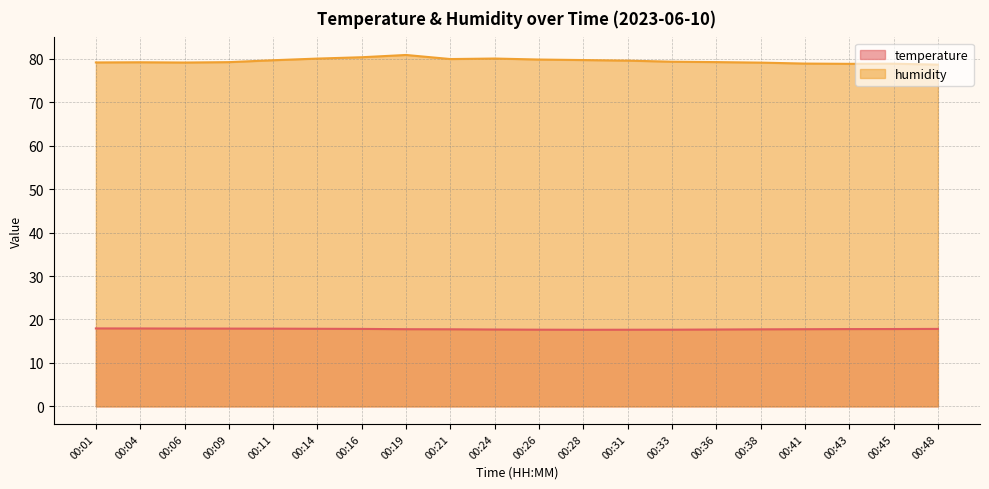

Which series has the largest total across all categories?

humidity